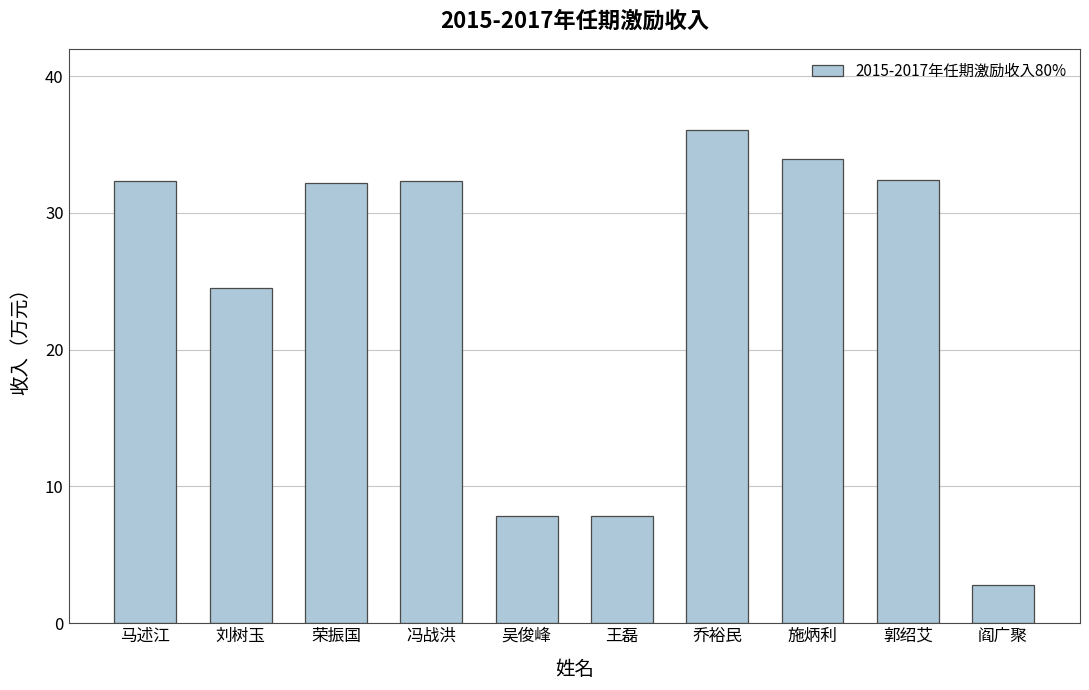

What is the greatest value displayed?

36.1